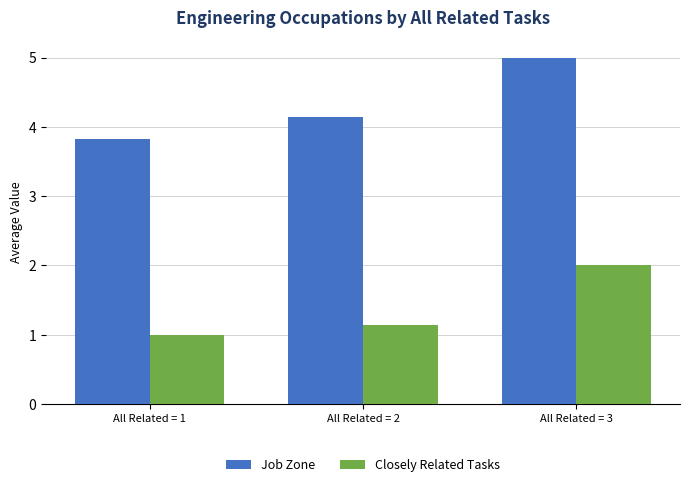

What is the highest value of the Closely Related Tasks series?

2.0